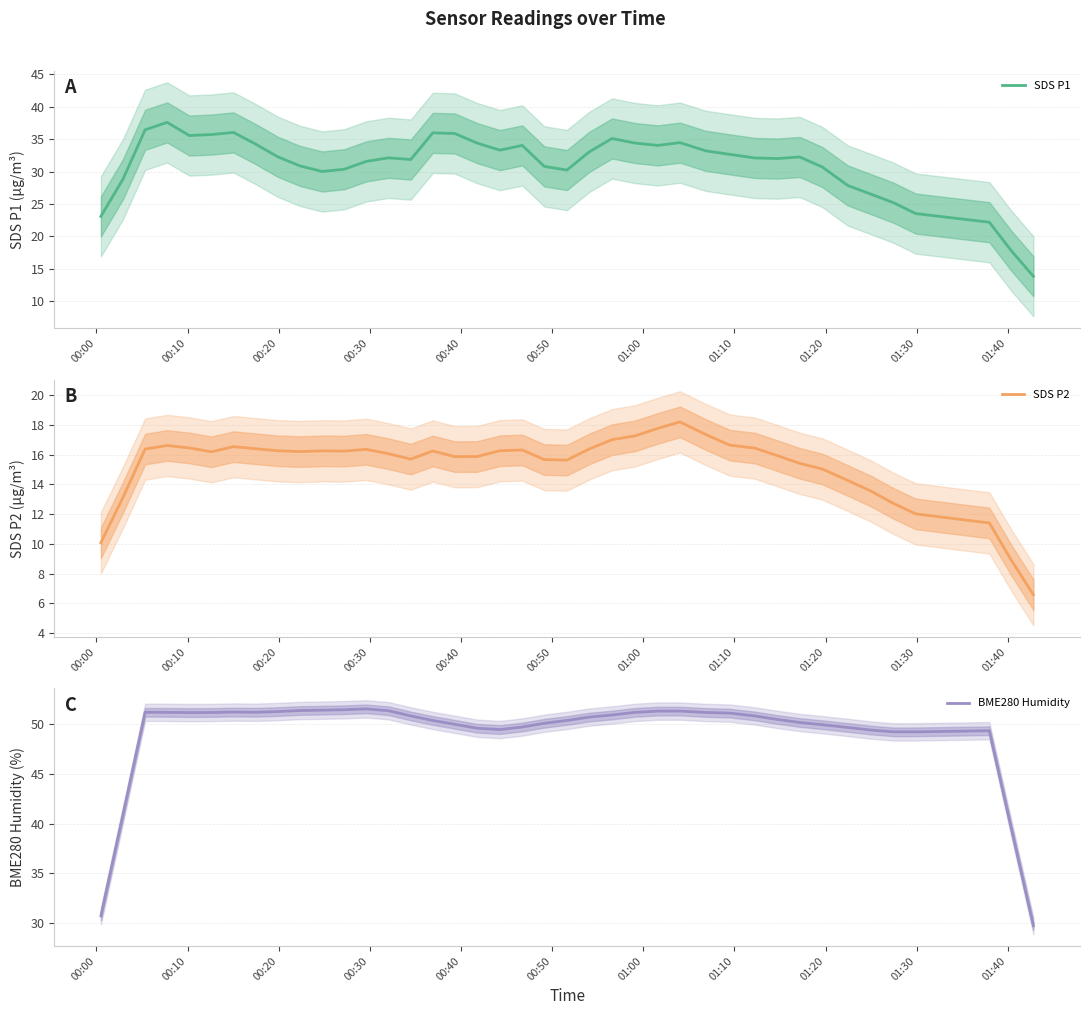

List the series in order of their peak value, highest first.

BME280 Humidity, SDS P1, SDS P2